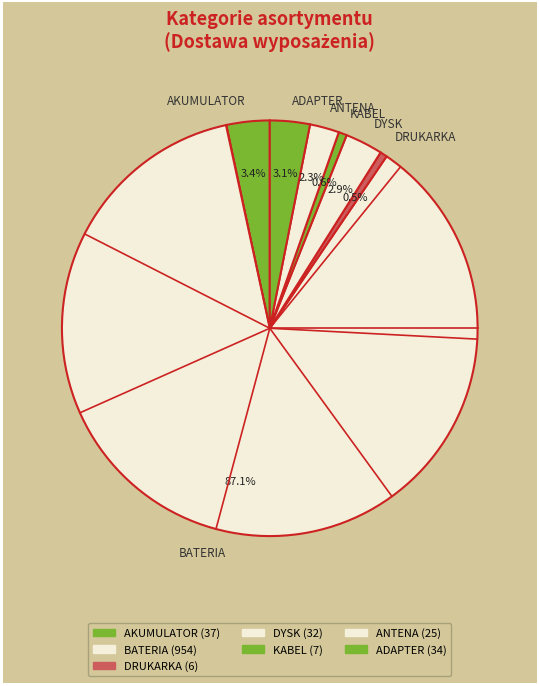

Which category accounts for the majority?

BATERIA